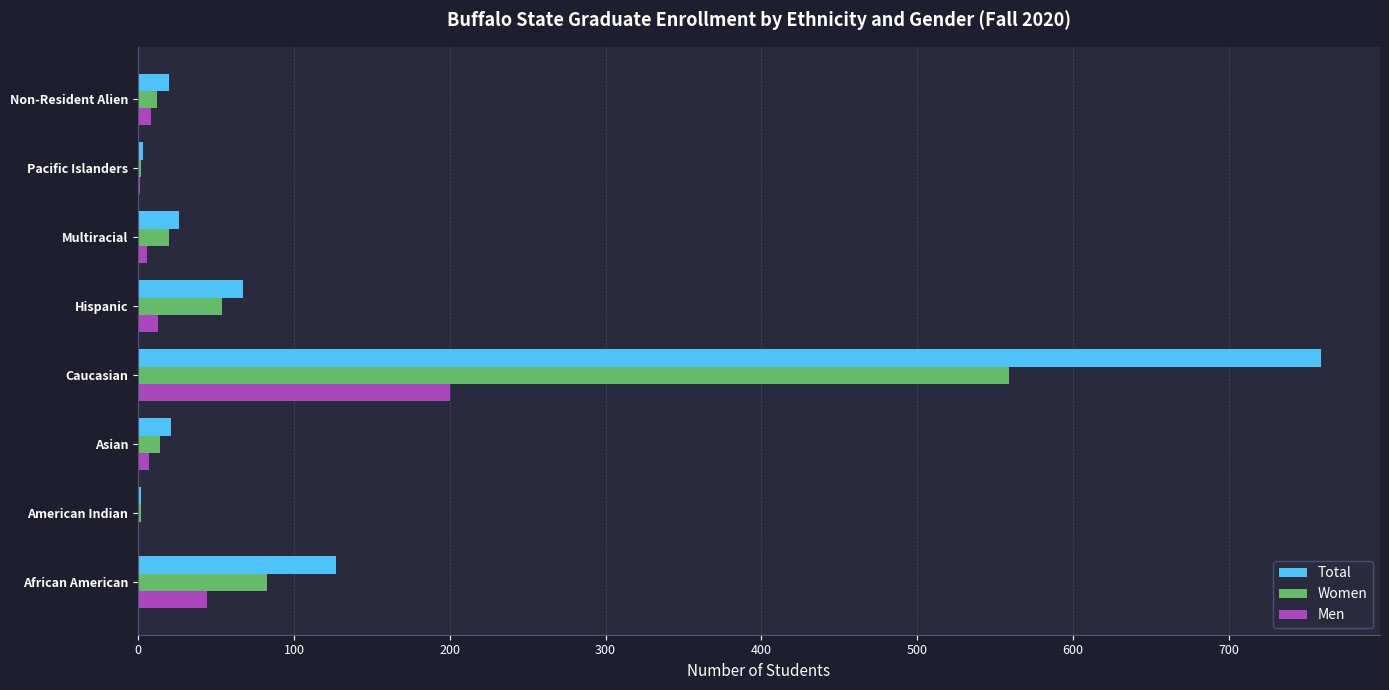

The Women series shows 83 at African American. True or false?

True